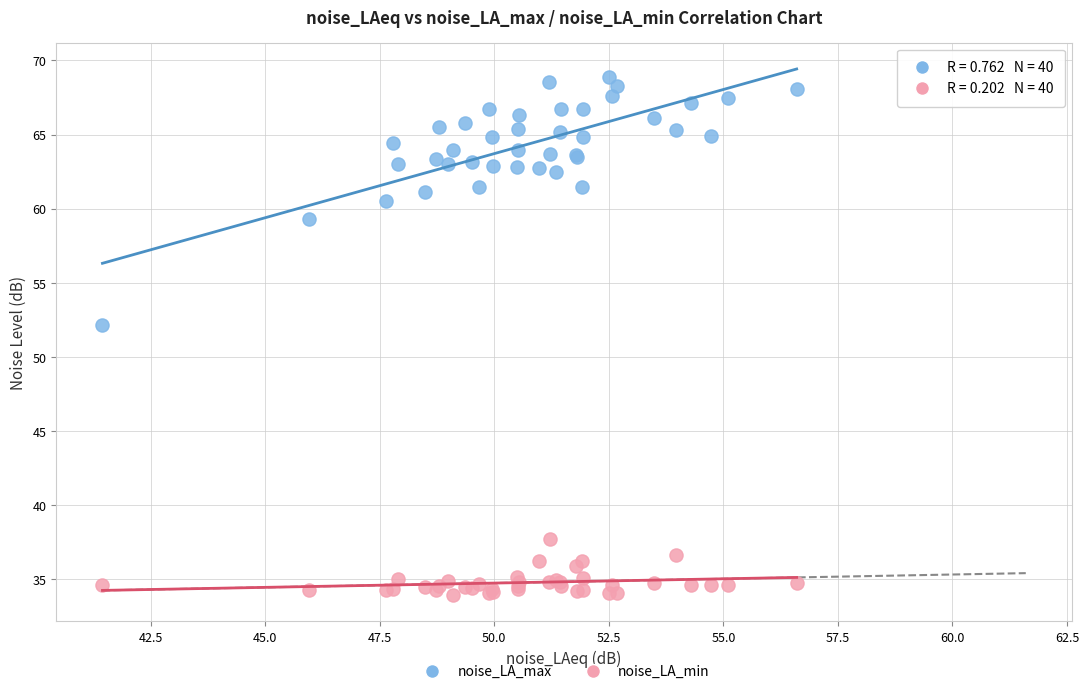

Across all series, what Y value is closest to 51?

52.2